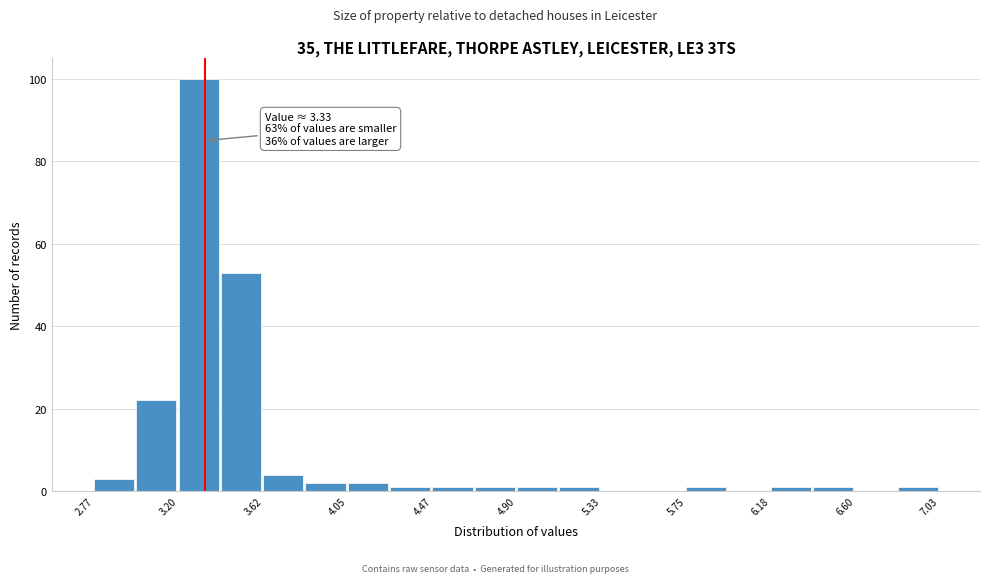

Which range on the x-axis has the tallest bar?

3.20 to 3.40